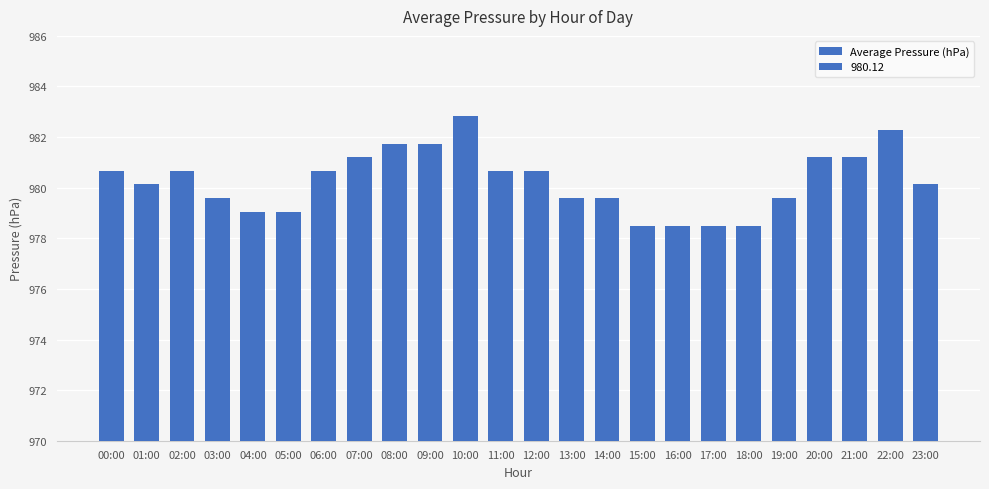

How many bars are there in total?

24